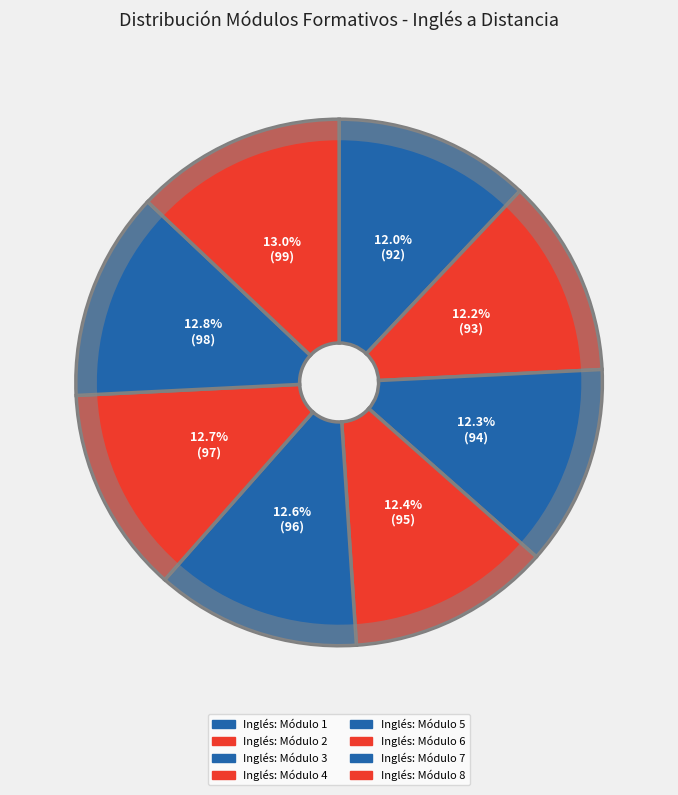

Does Inglés: Módulo 6 account for over 50% of the chart?

No